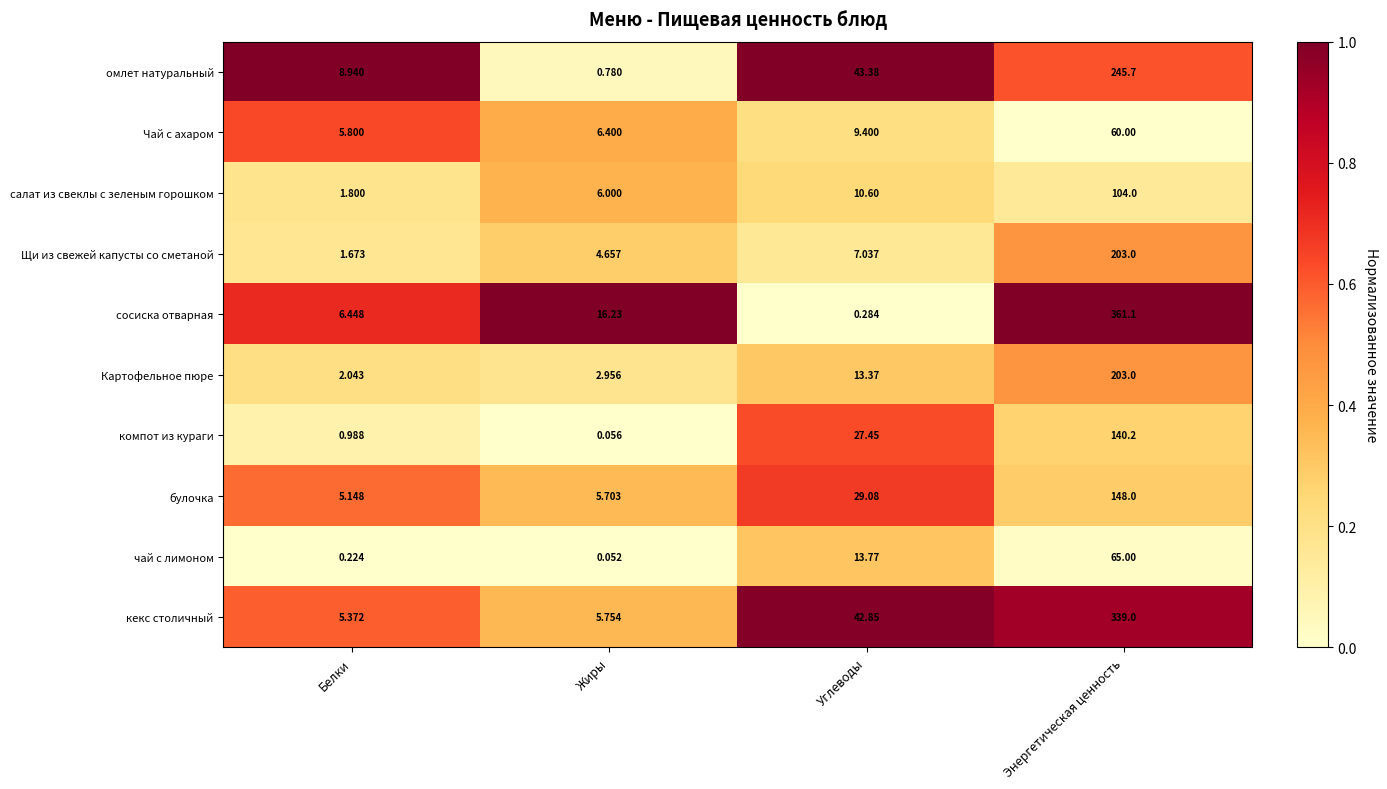

Which series has the largest range (max minus min)?

сосиска отварная